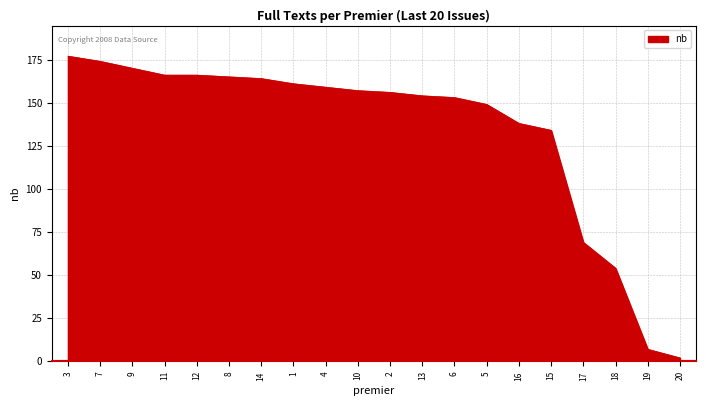

How many lines are shown in the chart?

1